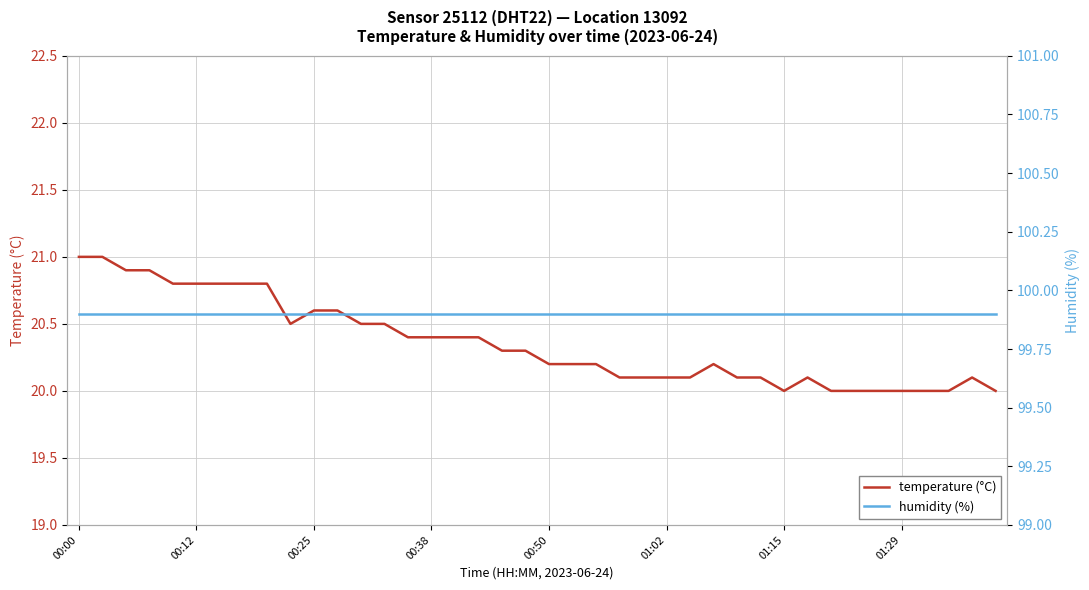

What is the minimum value for temperature (°C)?

20.0